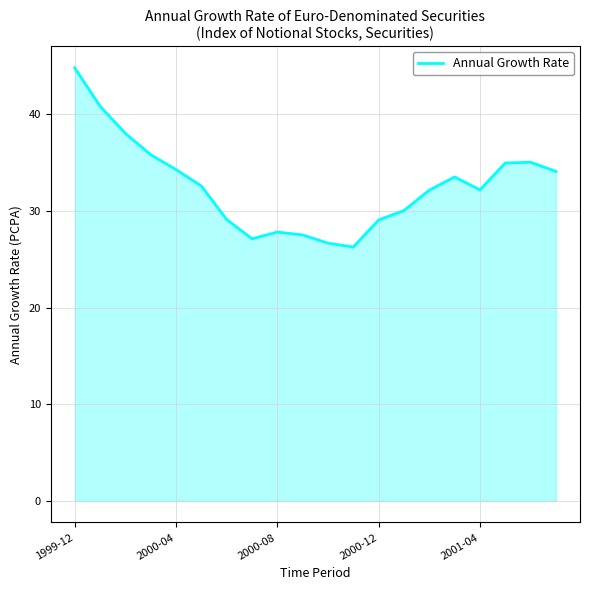

What is the difference between the maximum and minimum values?

18.5